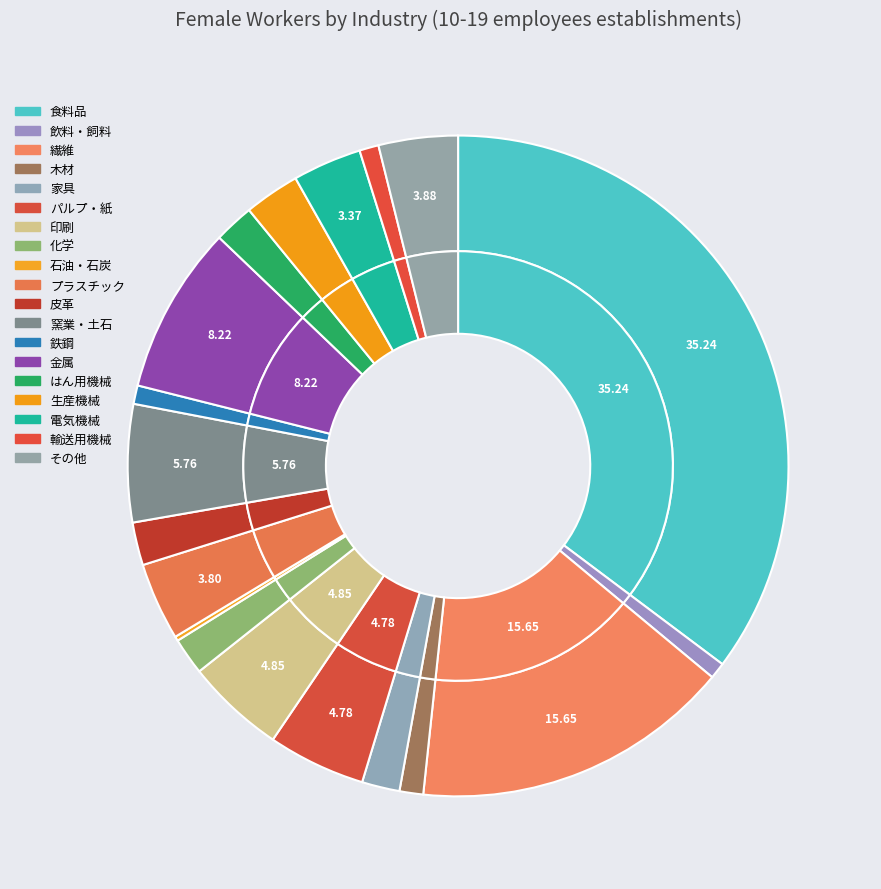

To the nearest percent, what percentage of the pie is 電気機械?

3%